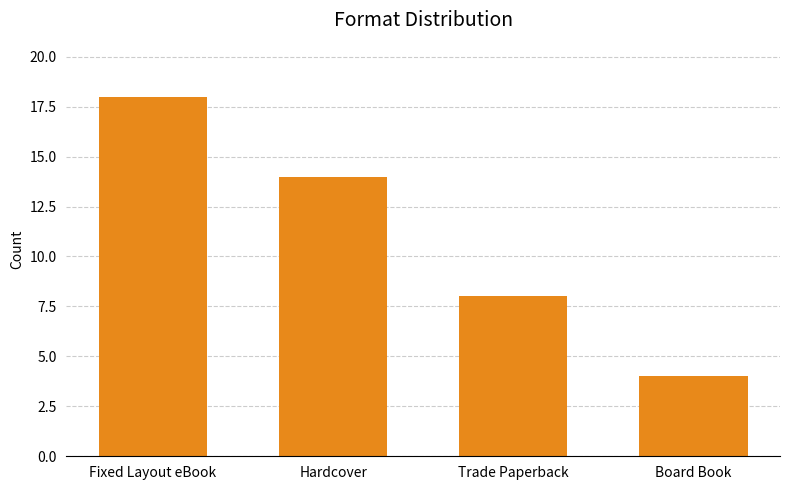

How many categories are shown in the chart?

4